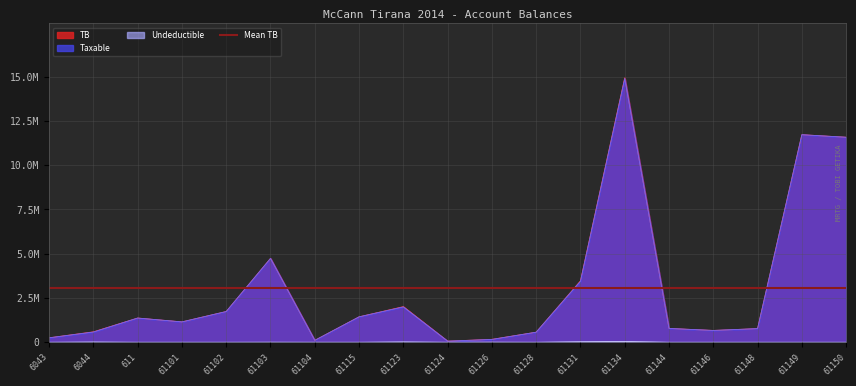

True or false: Taxable has more than 1 interior local peaks.

True